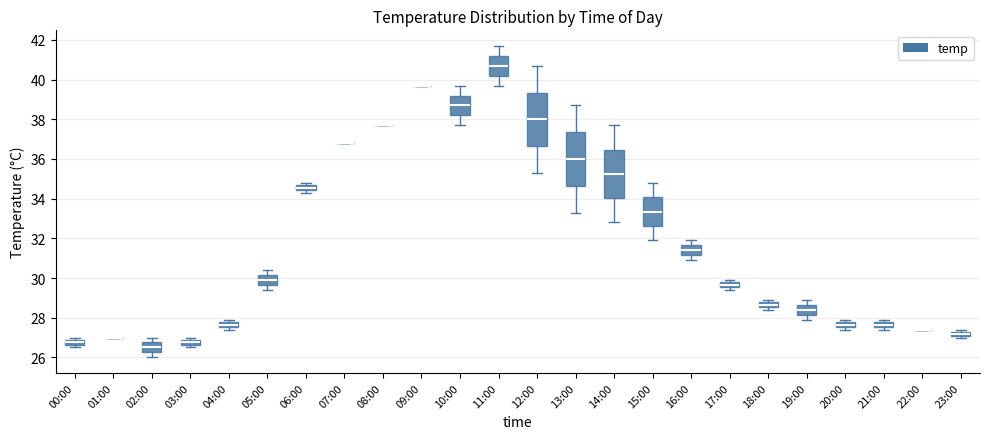

Where is the lower edge of the box for 19:00 on the y-axis? The values are not printed on the chart, so give them approximately, as read against the axis.

28.2